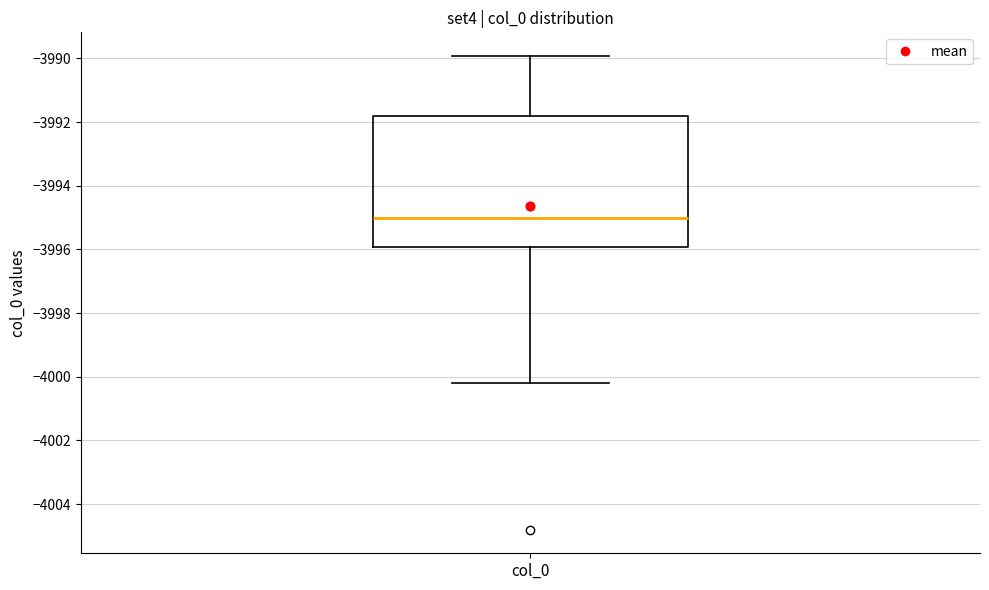

Where does the upper whisker of the box for col_0 end on the y-axis? The values are not printed on the chart, so give them approximately, as read against the axis.

-3990.0